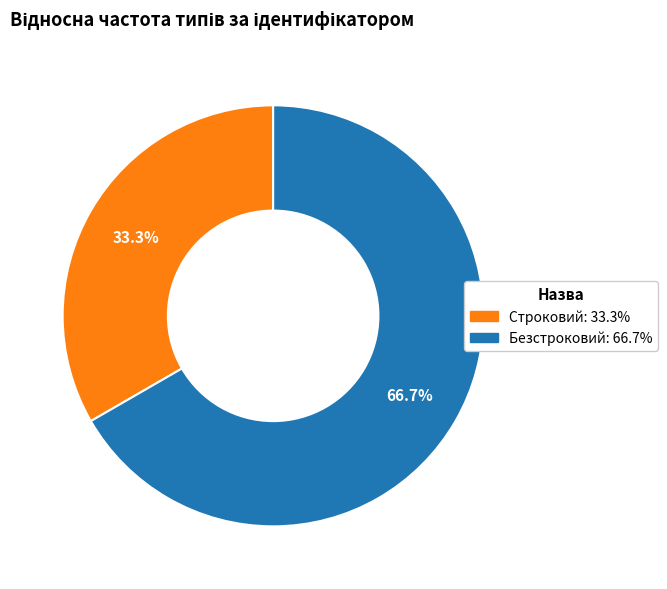

True or false: Безстроковий accounts for 58% of the total.

False